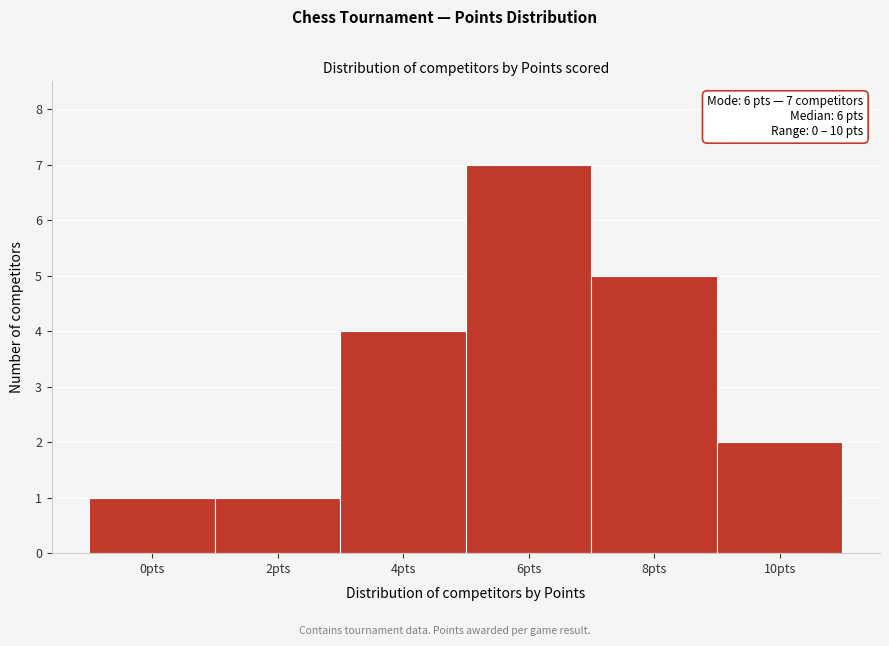

Reading right to left, transcribe all the data shown in this chart.

10pts=2	8pts=5	6pts=7	4pts=4	2pts=1	0pts=1